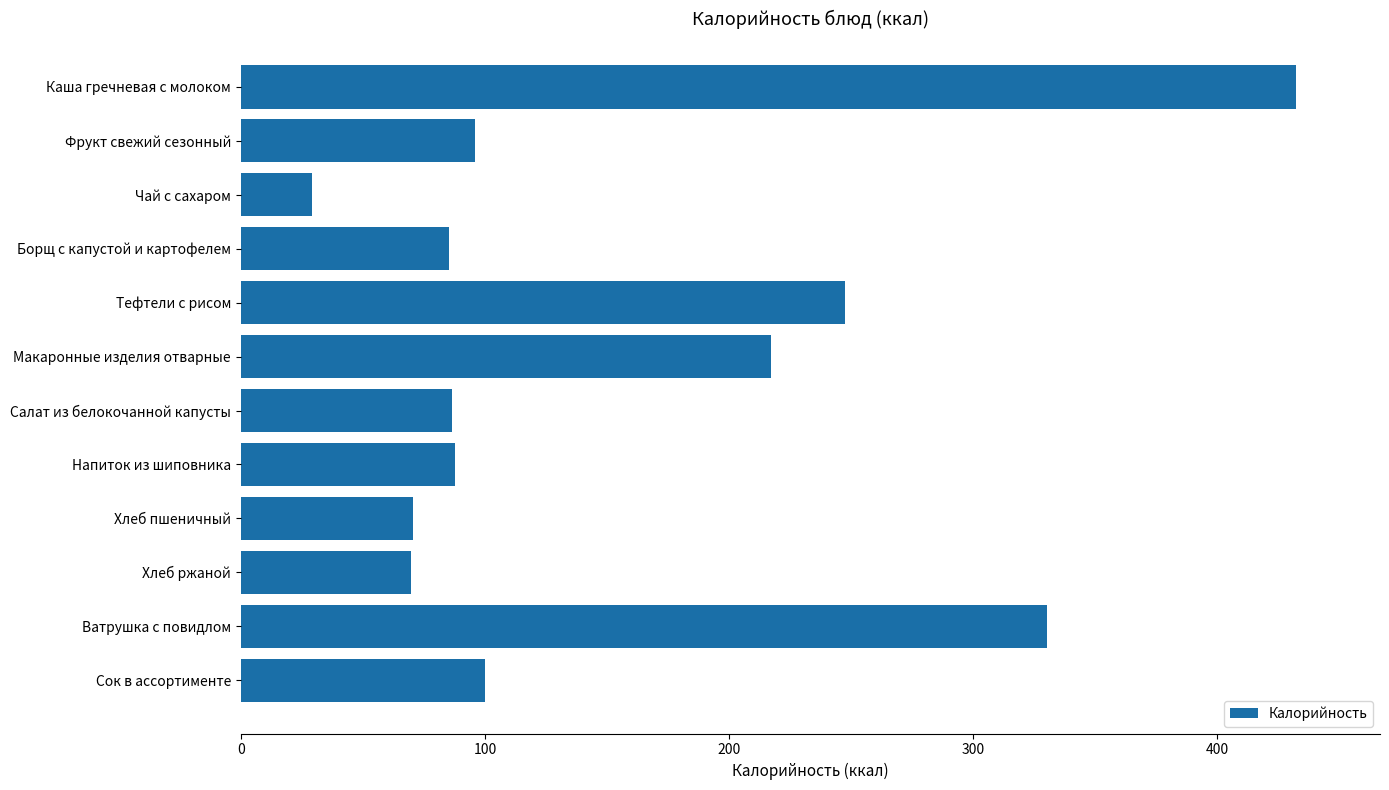

The value at Напиток из шиповника is 128.7. True or false?

False